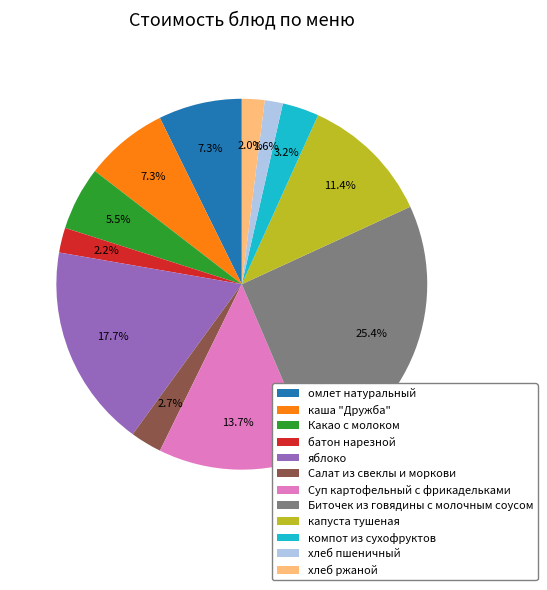

Is it true that компот из сухофруктов is 3% of the pie?

True